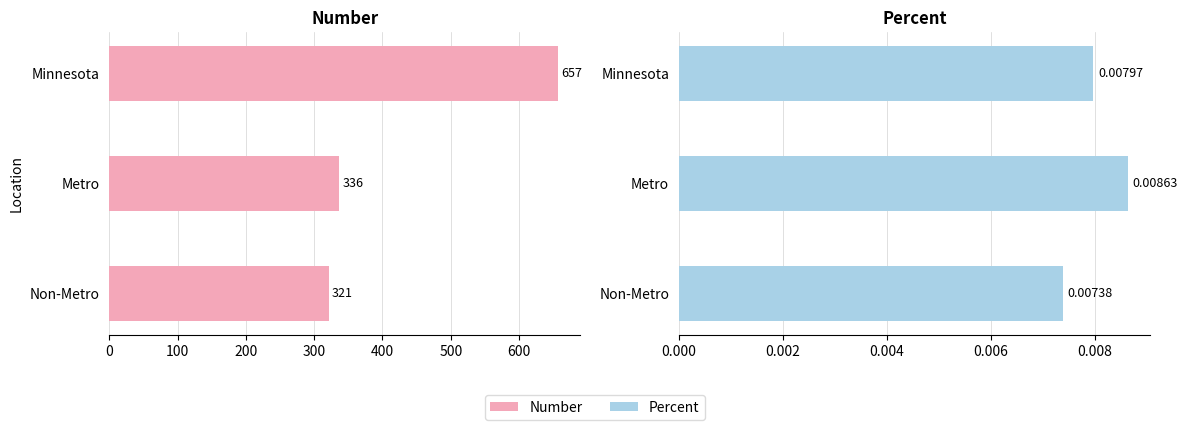

What is the spread (max minus min) of values at 100?

336.0